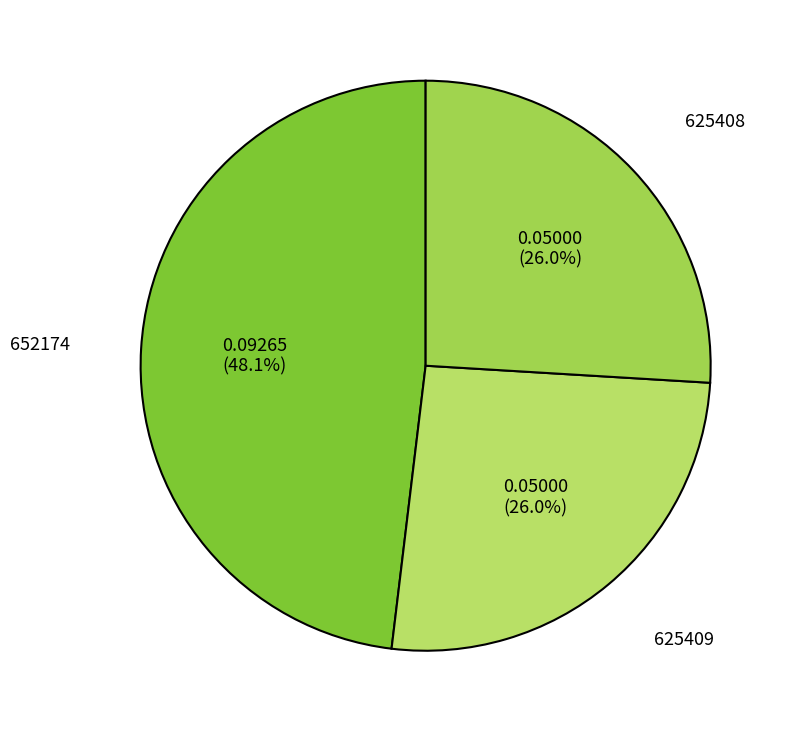

True or false: 625408 accounts for 26% of the total.

True